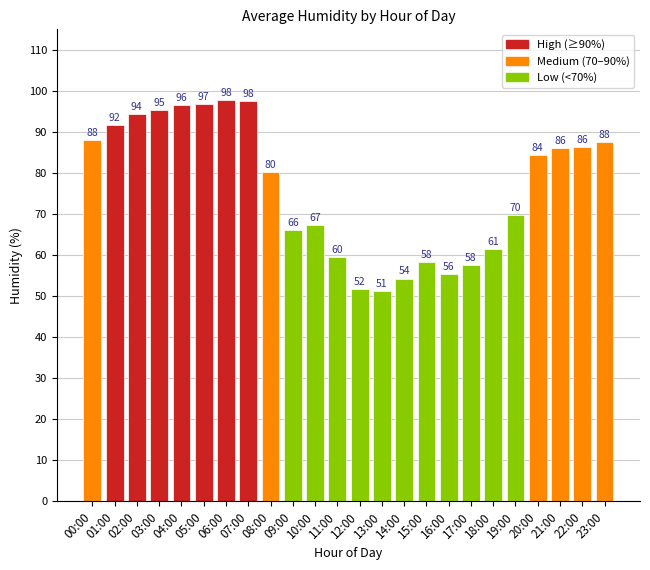

What value does the data have at 23:00?

87.5